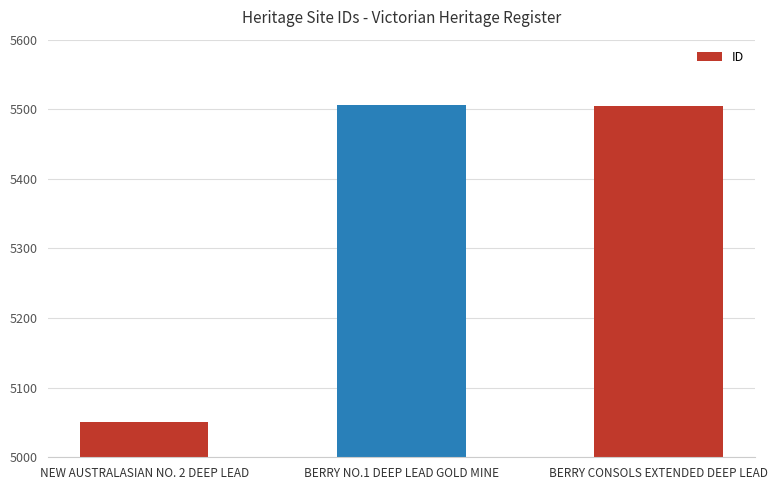

What is the minimum value shown in the chart?

5050